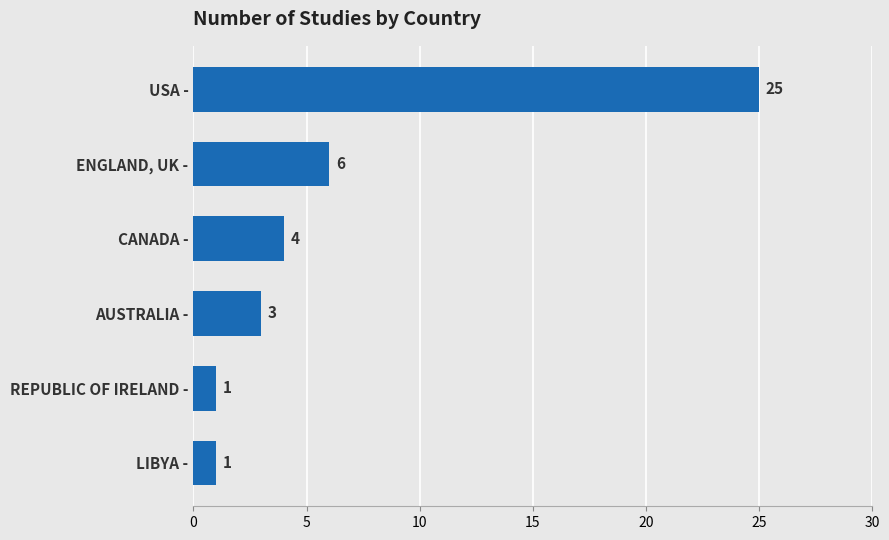

Which category has the highest value across all series?

USA -